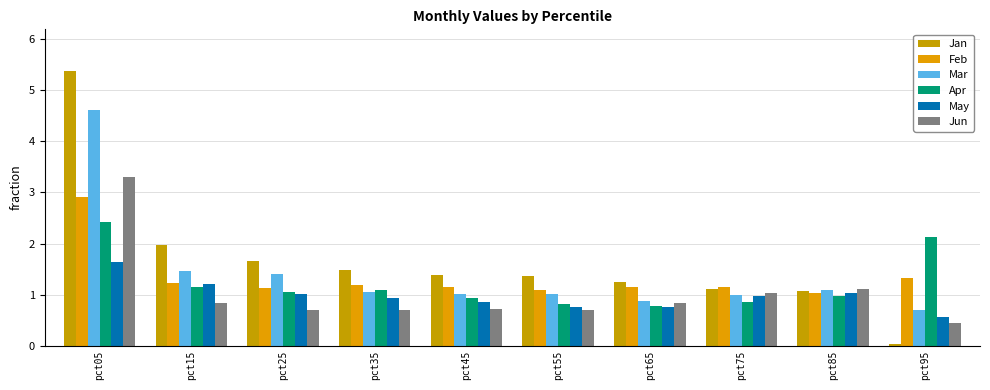

At which category is the sum across all series the highest?

pct05